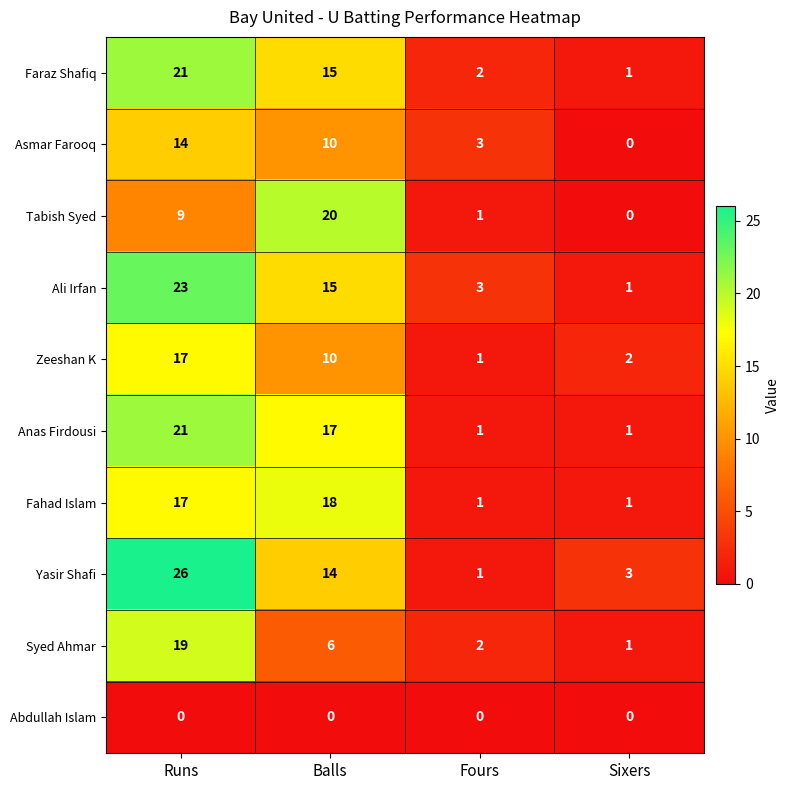

What is the difference between the Syed Ahmar values at Balls and Runs?

13